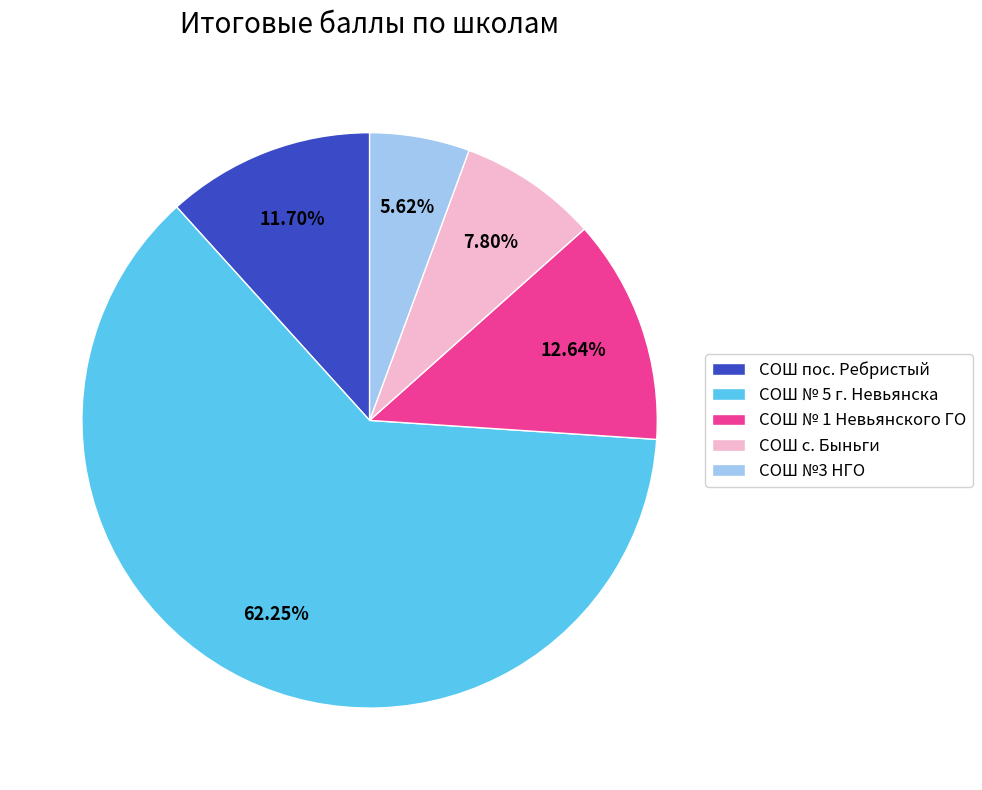

Combined, do СОШ № 5 г. Невьянска and СОШ № 1 Невьянского ГО account for over 50%?

Yes